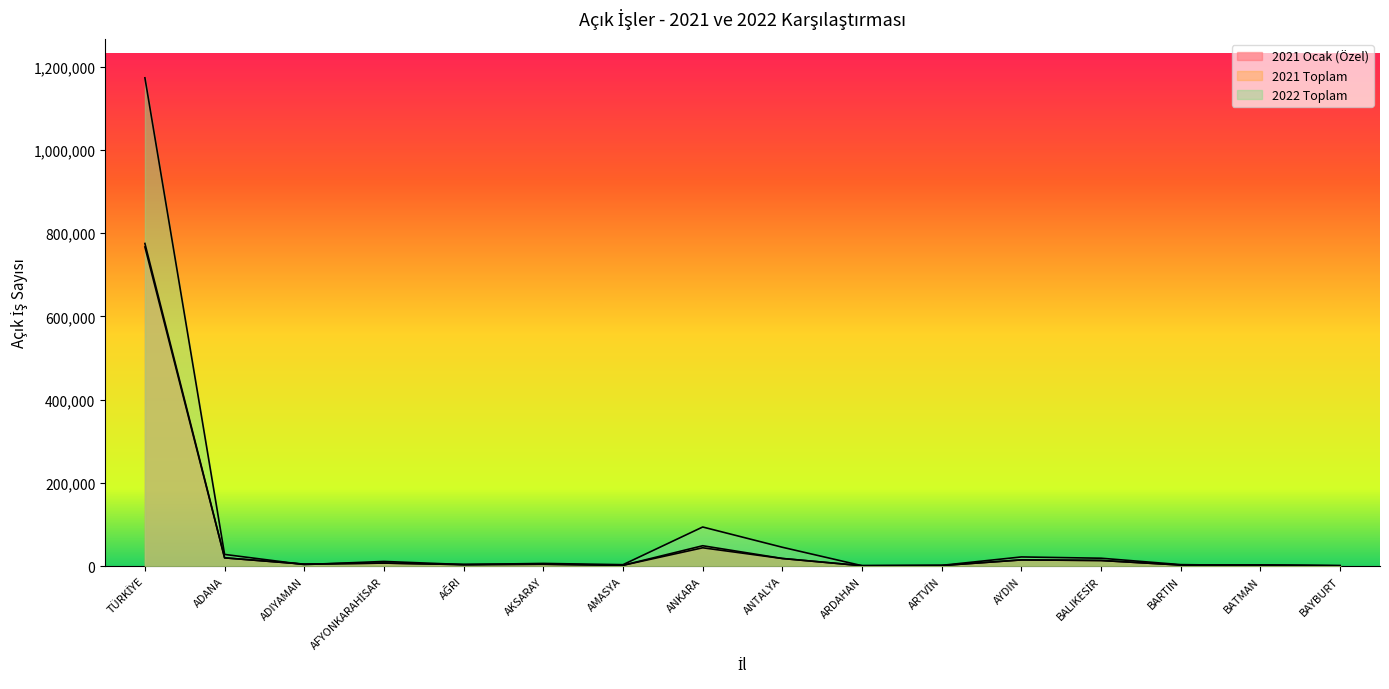

At how many categories does at least one series exceed 335869?

1